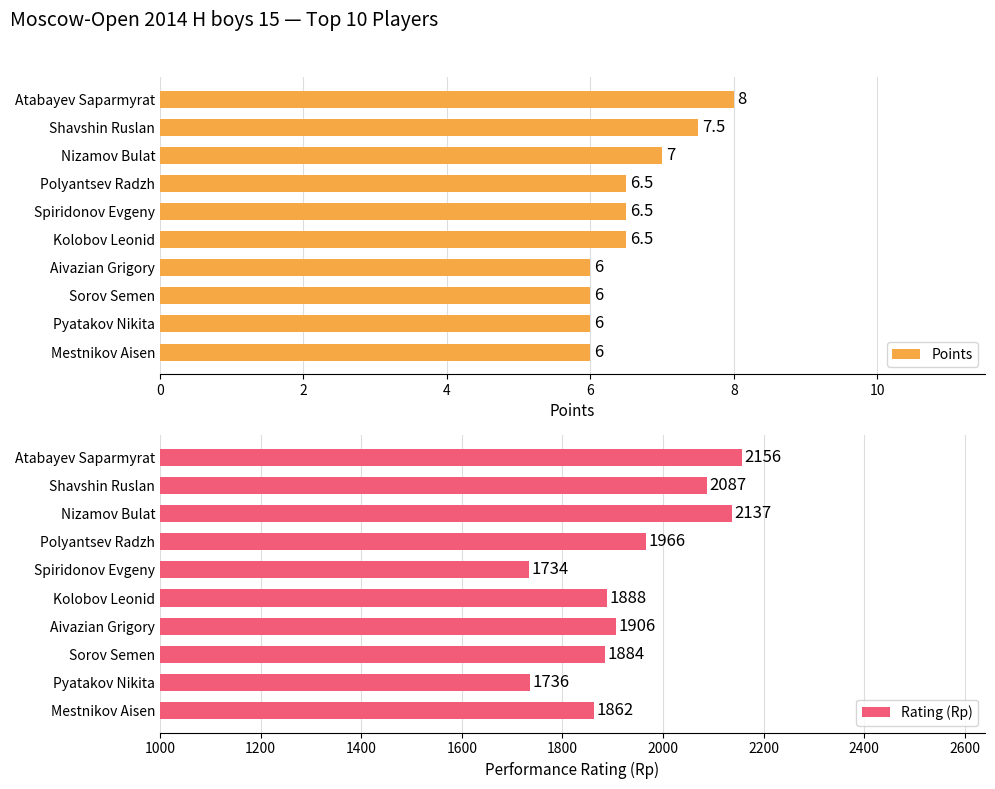

Count the Points values in the range 6 to 7.

8